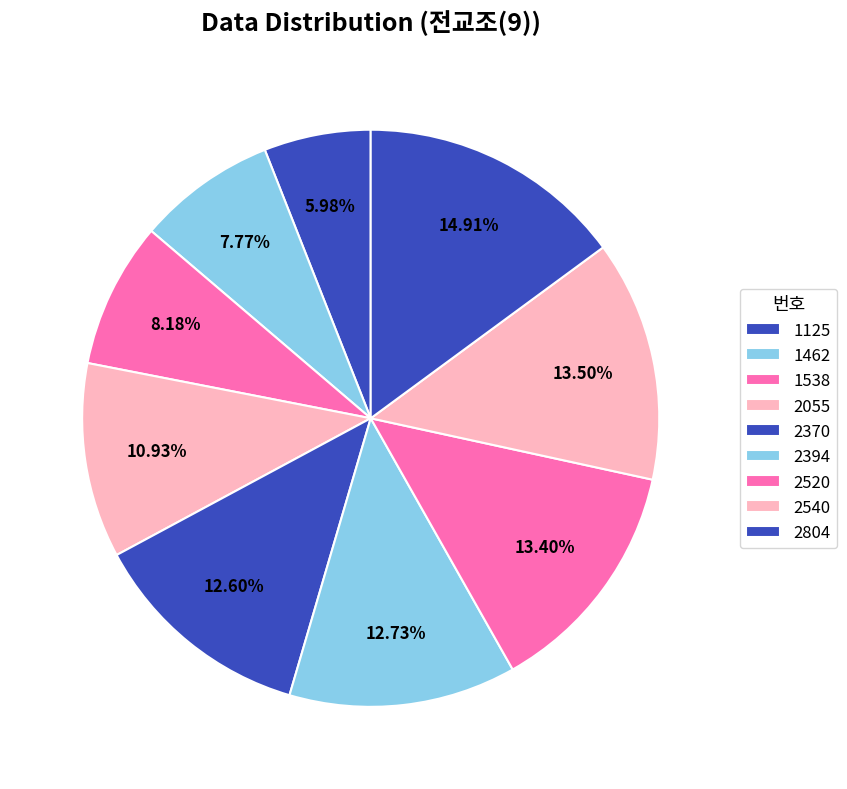

To the nearest percent, what is the average slice percentage?

11%